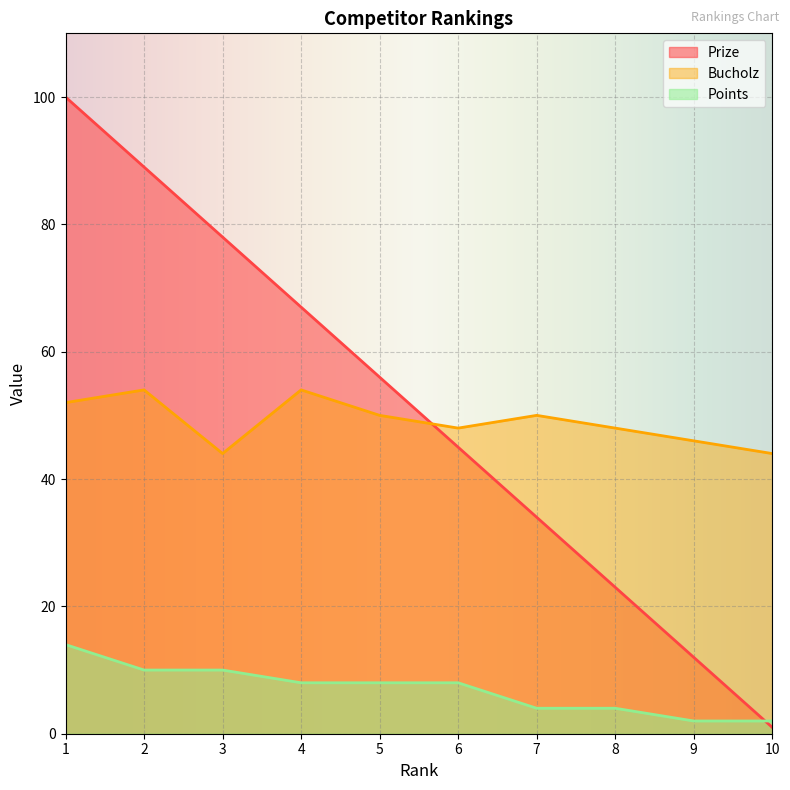

The value of Points at 6 is 8. True or false?

True